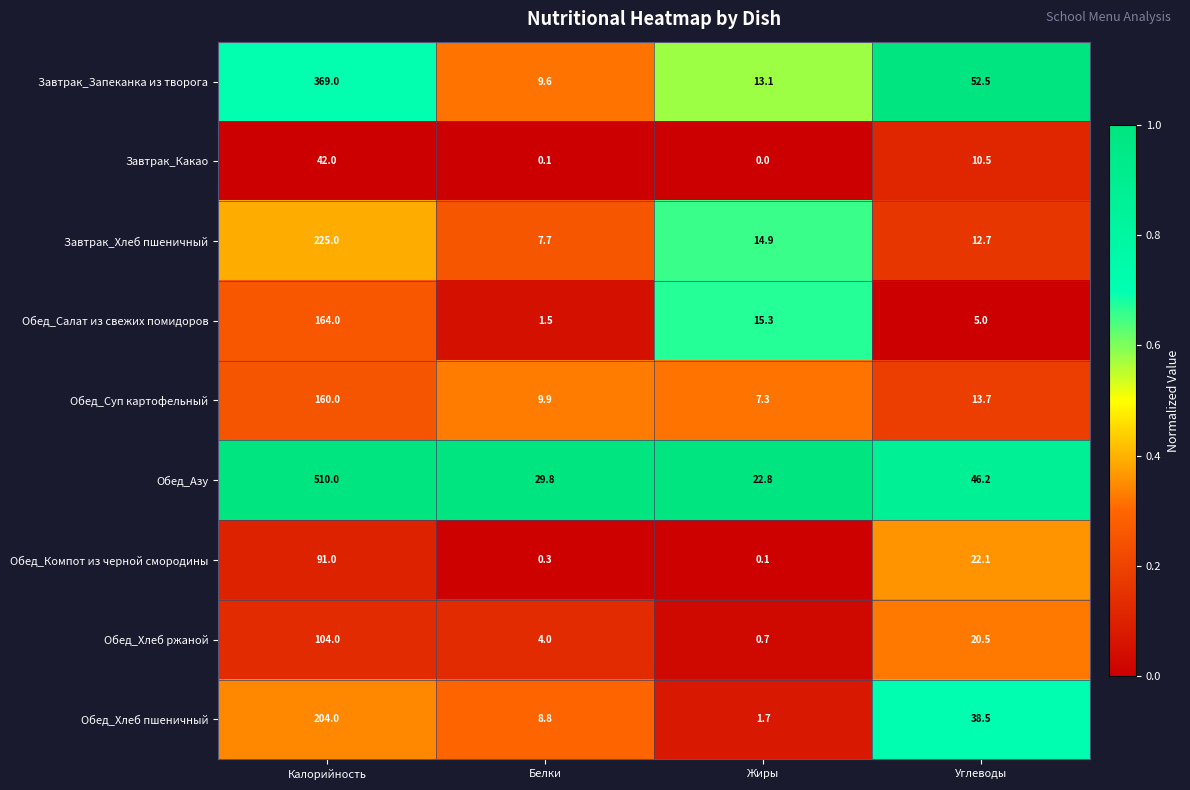

List the series in order of their peak value, highest first.

Обед_Азу, Завтрак_Запеканка из творога, Завтрак_Хлеб пшеничный, Обед_Хлеб пшеничный, Обед_Салат из свежих помидоров, Обед_Суп картофельный, Обед_Хлеб ржаной, Обед_Компот из черной смородины, Завтрак_Какао